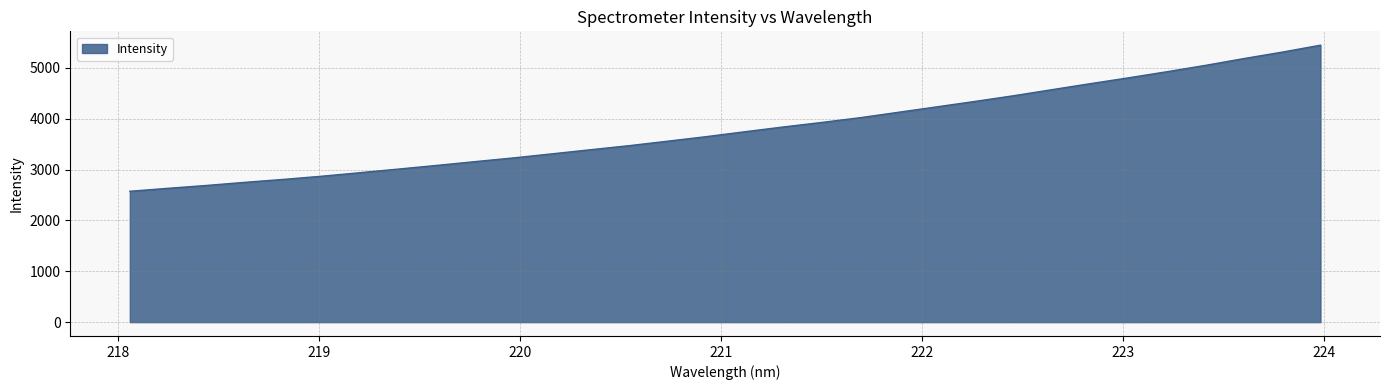

What is the maximum value shown in the chart?

5447.5